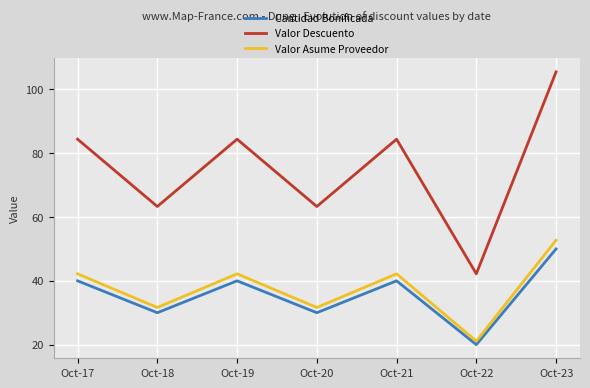

True or false: Valor Asume Proveedor and Valor Descuento cross at least once.

False